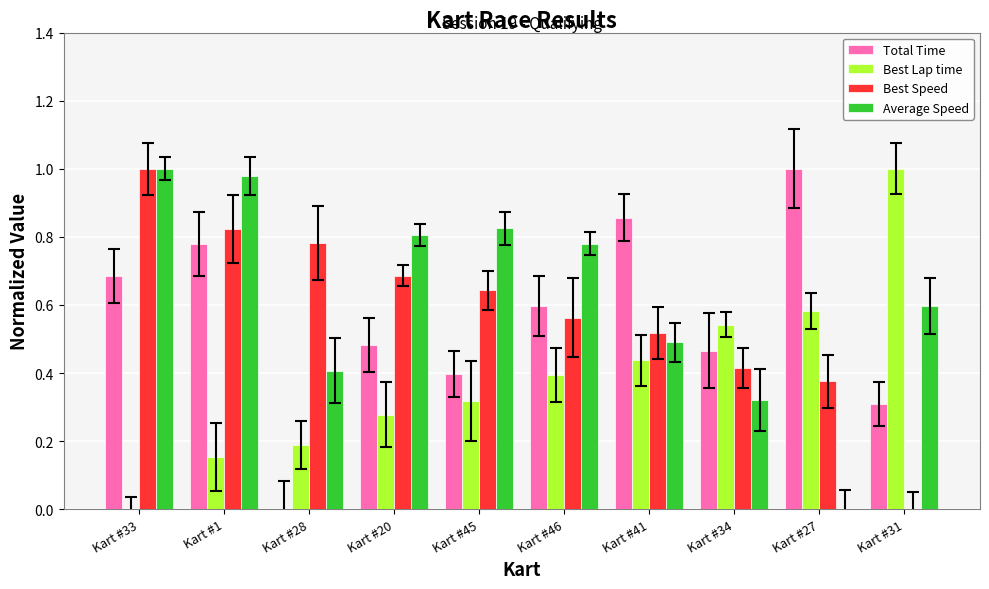

What is the spread (max minus min) of values at Kart #1?

0.8